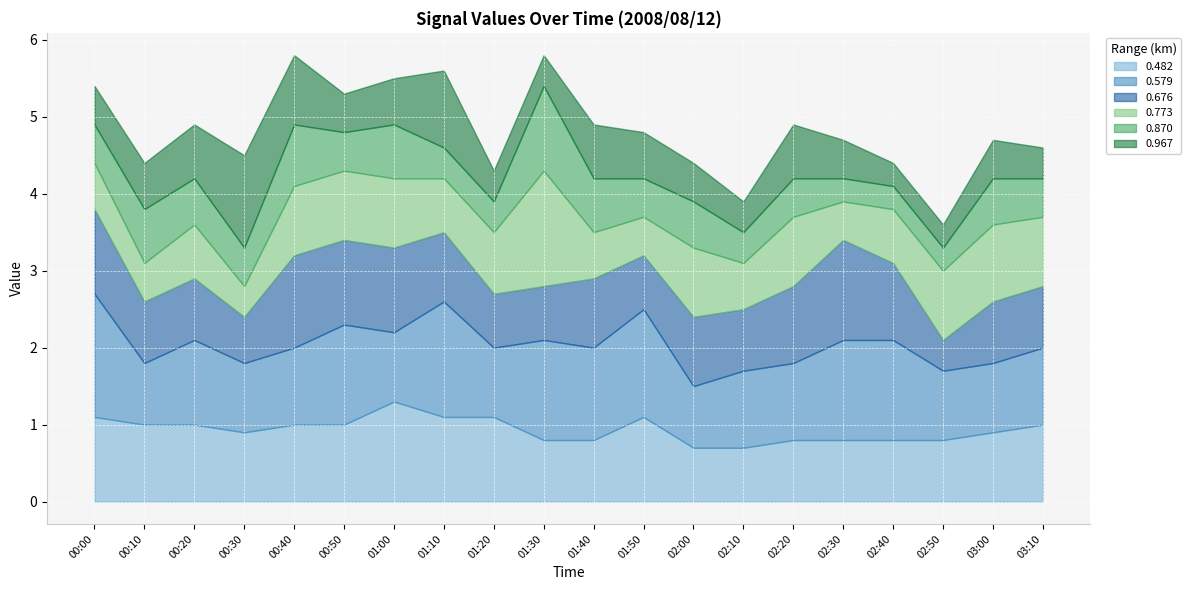

Between 00:50 and 02:20, which series saw the biggest shift?

0.579